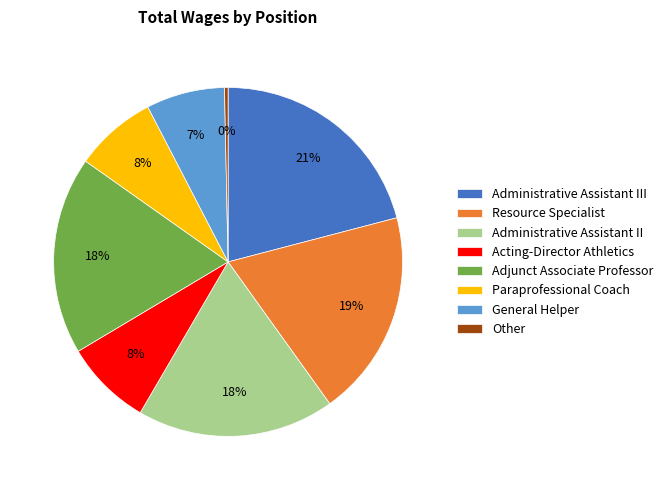

To the nearest percent, what portion does Resource Specialist represent?

19%